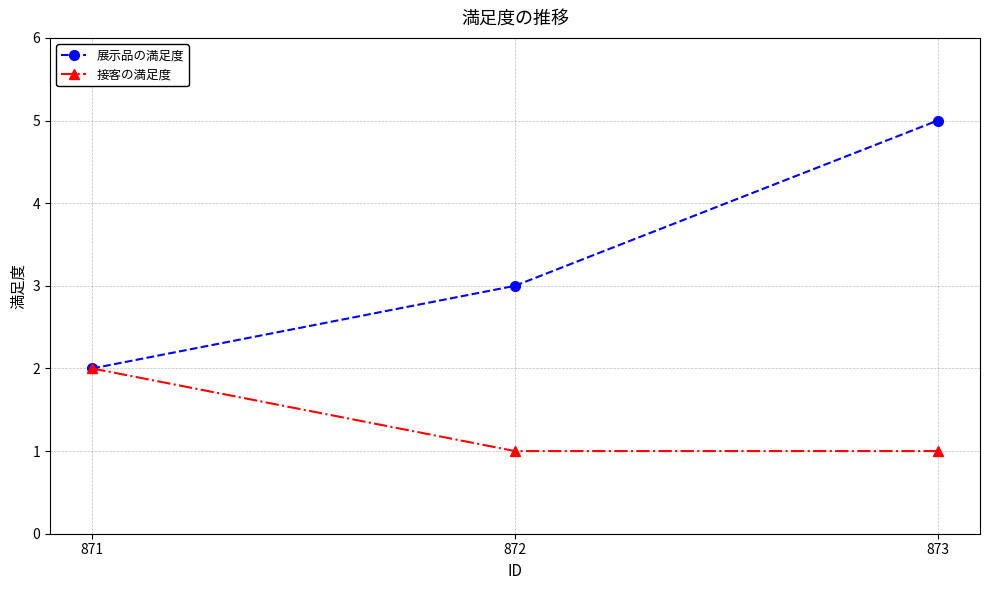

What is the total value across all series at 873?

6